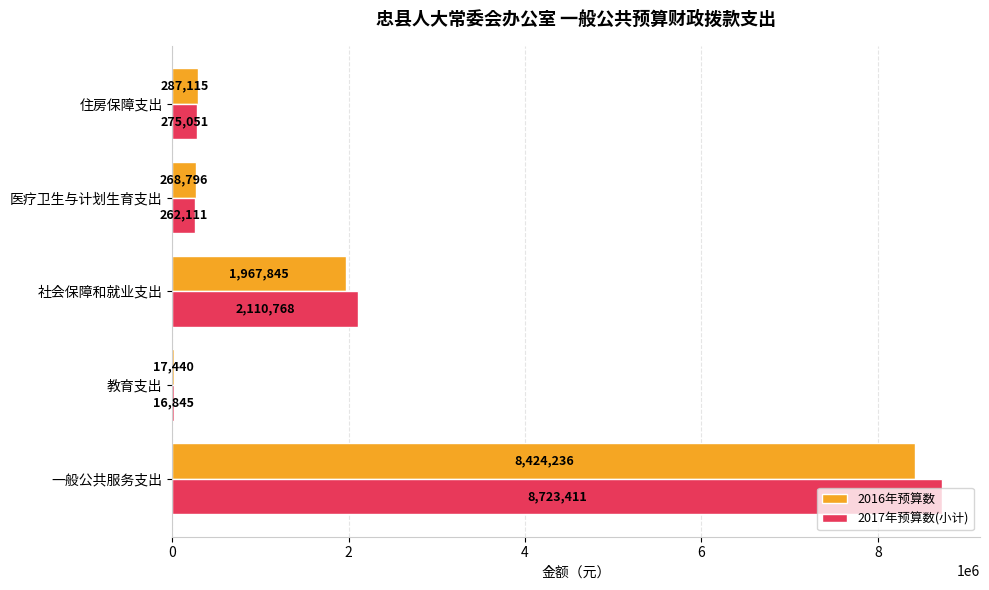

The value of 2017年预算数(小计) at 一般公共服务支出 is 8723411. True or false?

True